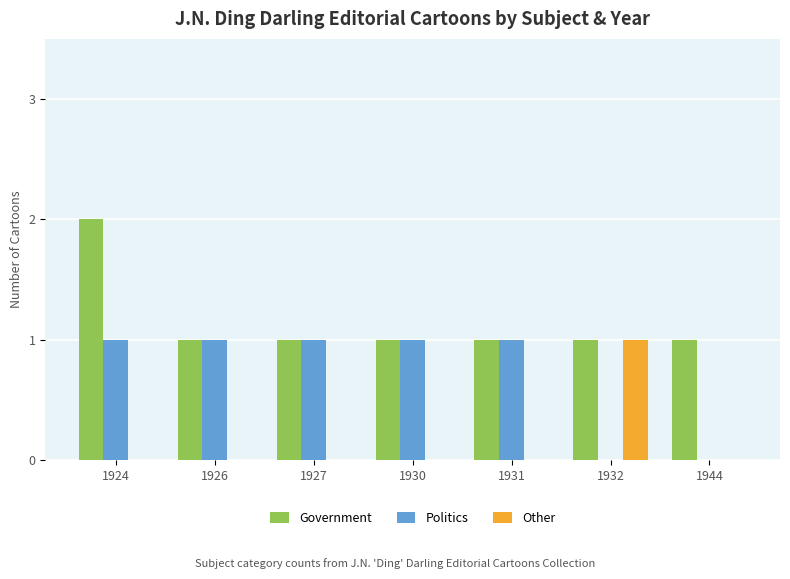

What are all the series names shown in the legend?

Government, Politics, Other